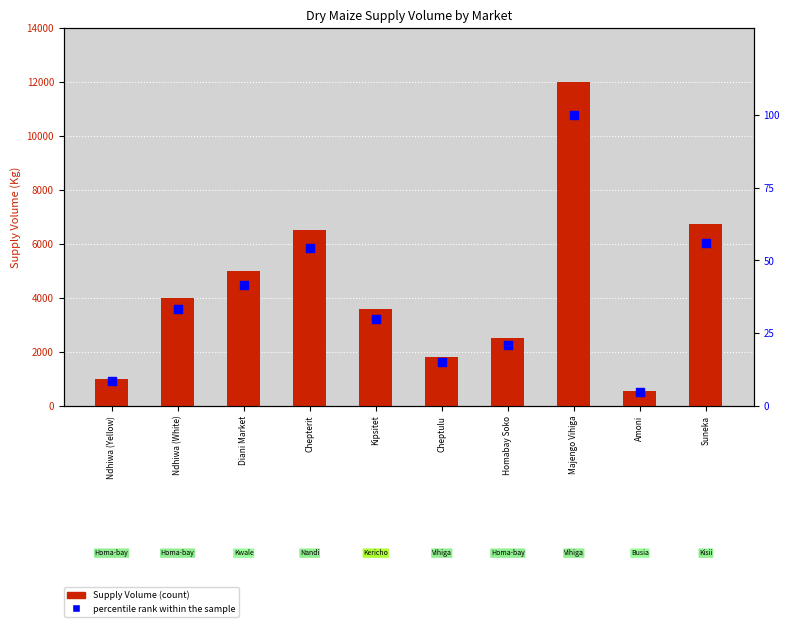

Which series has the largest total across all categories?

Supply Volume